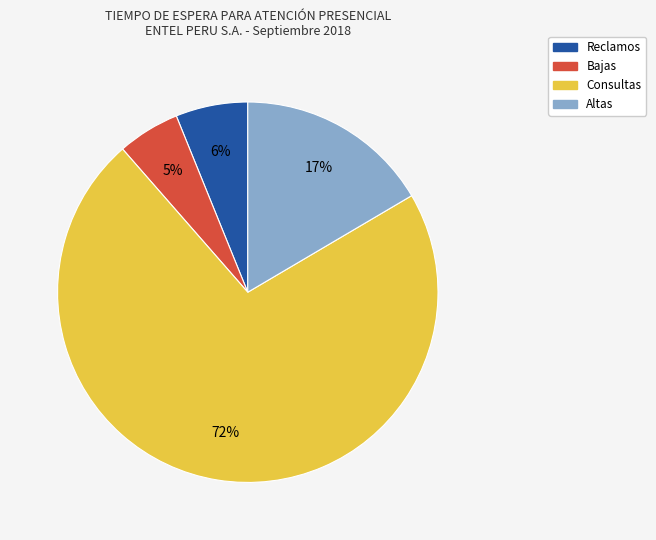

To the nearest percent, what is the average slice percentage?

25%